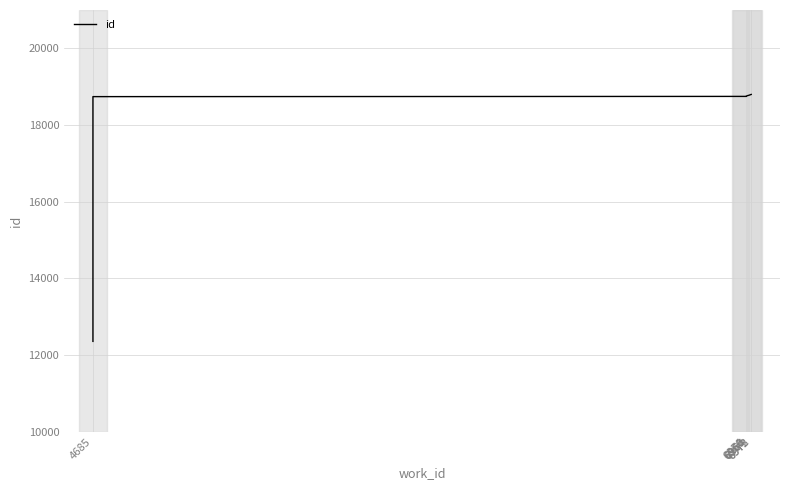

True or false: the data shows 30498 at 6961.

False